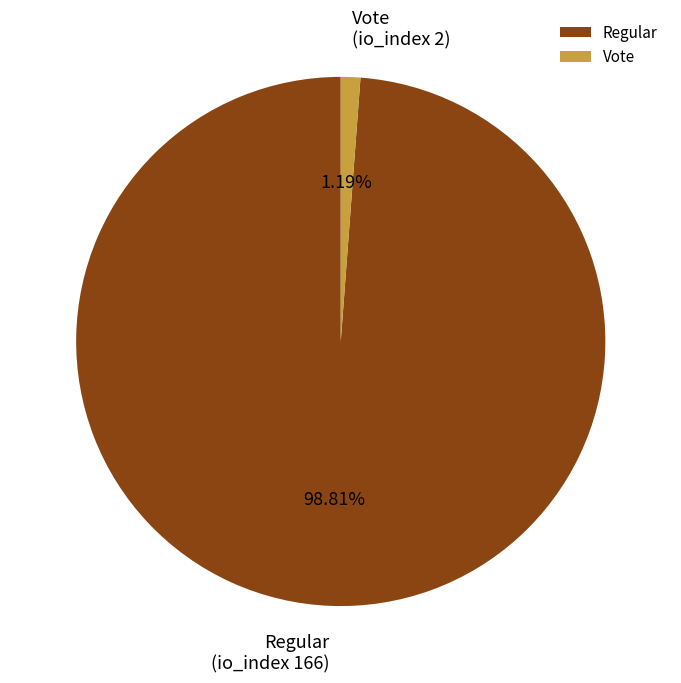

Which has a higher value, Regular or Vote?

Regular